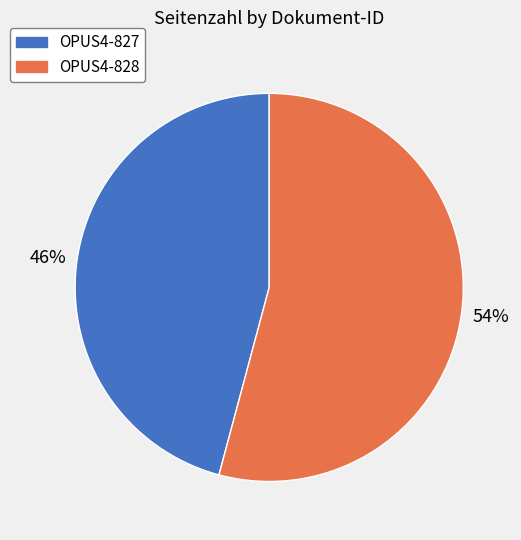

To the nearest percent, what portion does OPUS4-828 represent?

54%